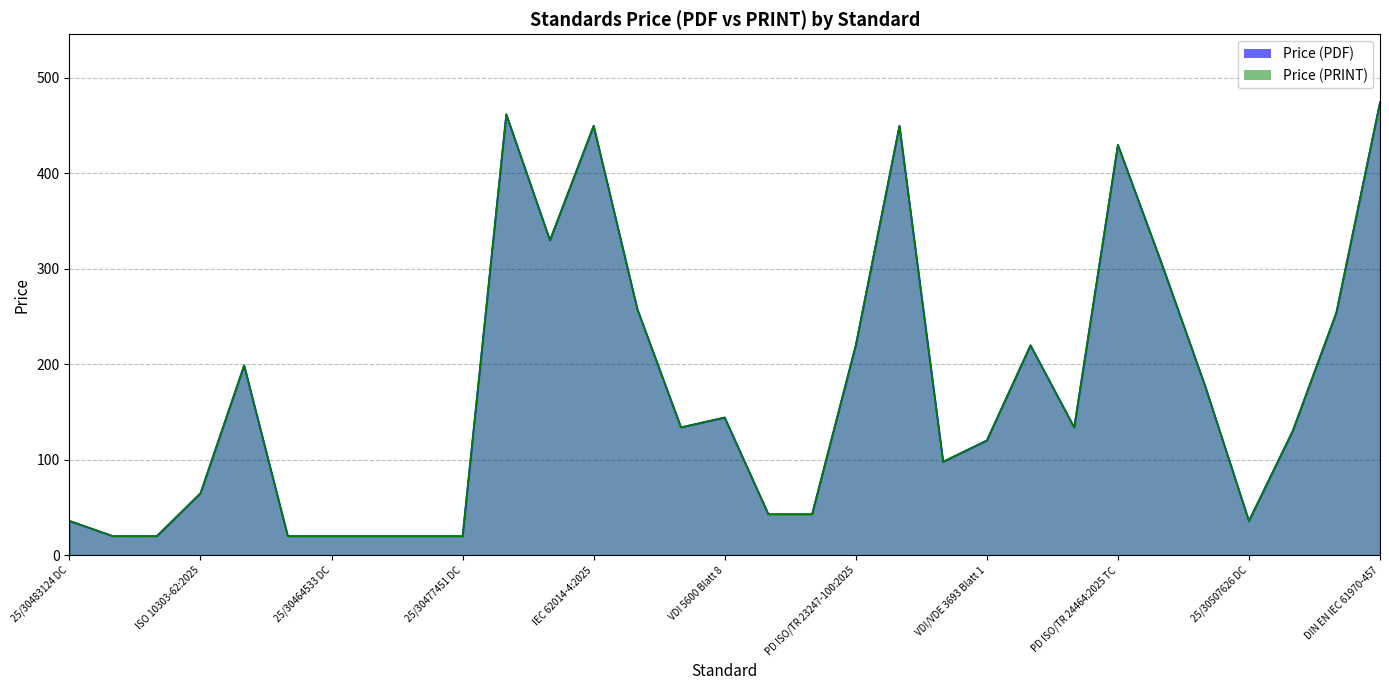

Reading left to right, list all the values displayed in this chart.

Price (PDF): 36.0	20.0	20.0	65.0	199.0	20.0	20.0	20.0	20.0	20.0	462.0	330.0	450.0	258.0	134.0	144.3	43.0	43.0	220.0	450.0	98.0	120.3	220.0	134.0	430.0	306.0	177.0	36.0	130.1	254.1	474.6
Price (PRINT): 36.0	20.0	20.0	65.0	199.0	20.0	20.0	20.0	20.0	20.0	462.0	330.0	450.0	258.0	134.0	144.3	43.0	43.0	220.0	450.0	98.0	120.3	220.0	134.0	430.0	306.0	177.0	36.0	130.1	254.1	474.6